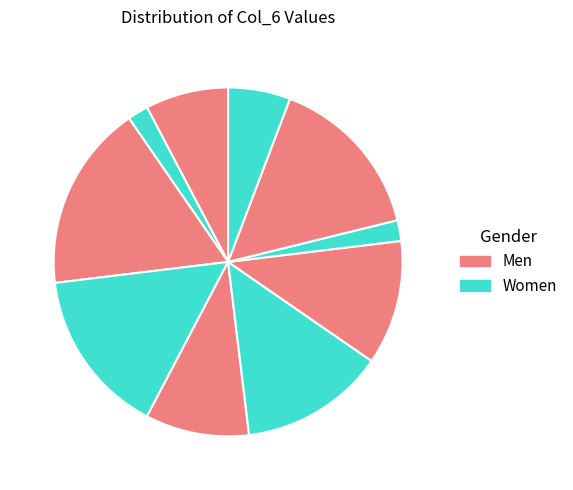

To the nearest percent, what is the difference between the largest and smallest slice percentages?

15%